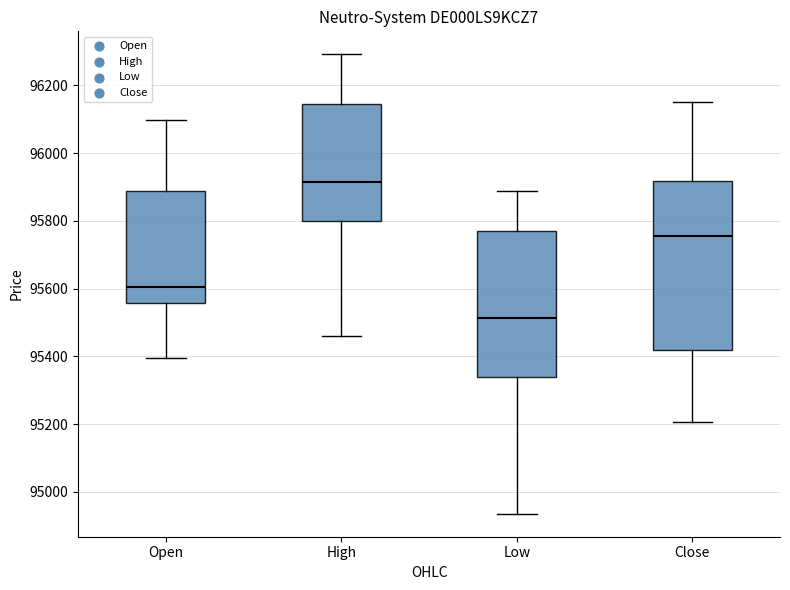

Which box's median line is the lowest?

Low